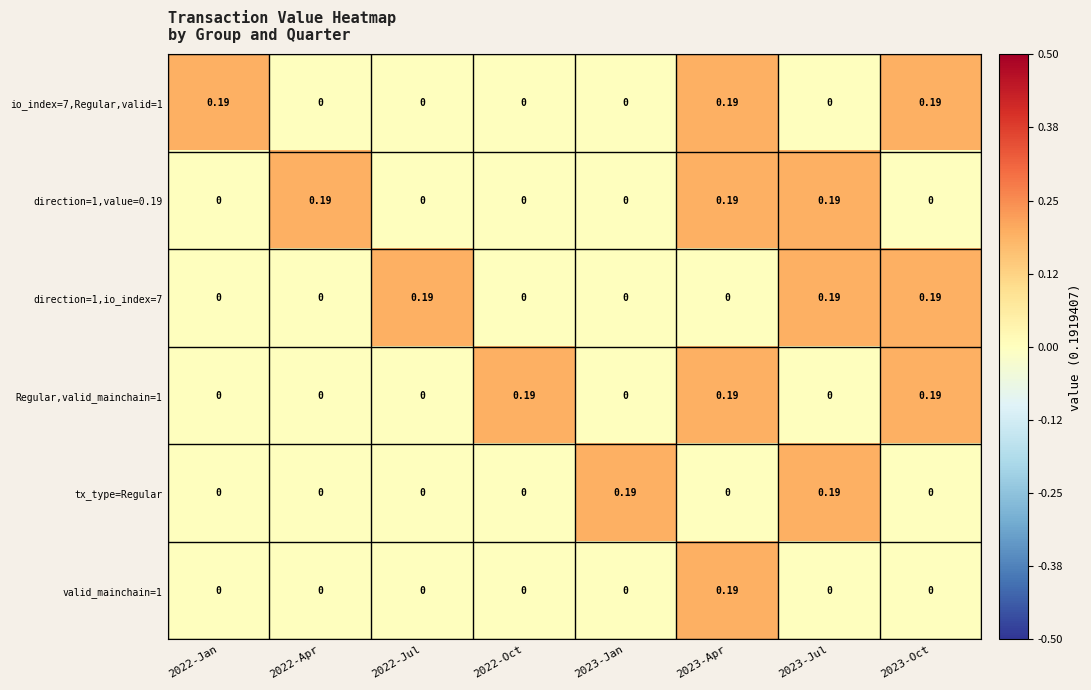

How many data points does each series have?

8